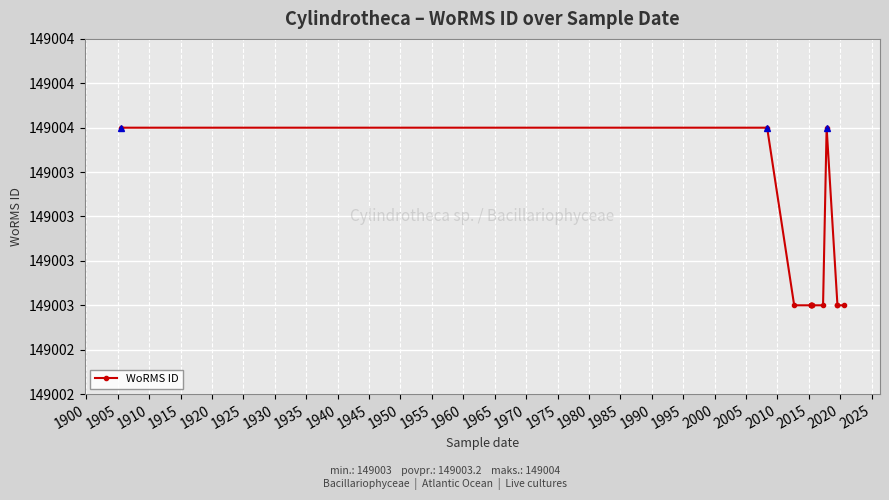

Does the chart display data point markers on the line(s)?

Yes